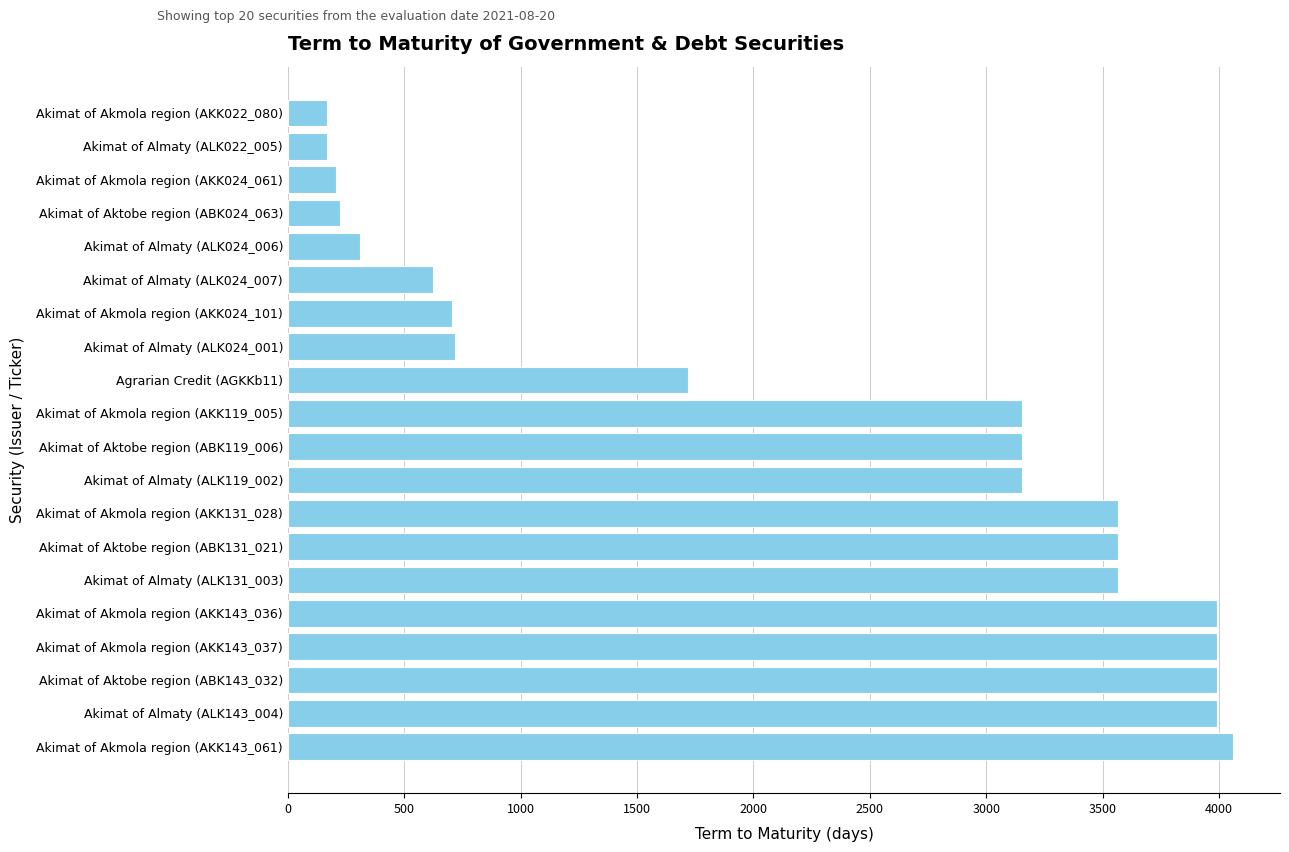

How many bars are there in total?

20